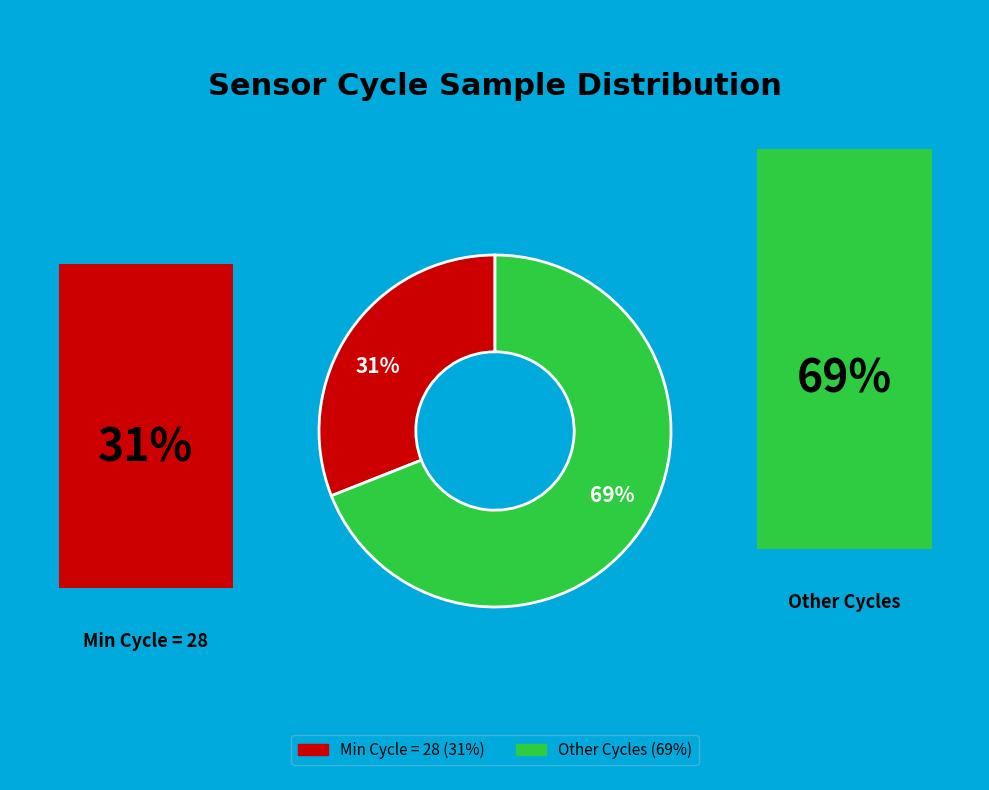

Is there any slice that represents more than half of the pie?

Yes